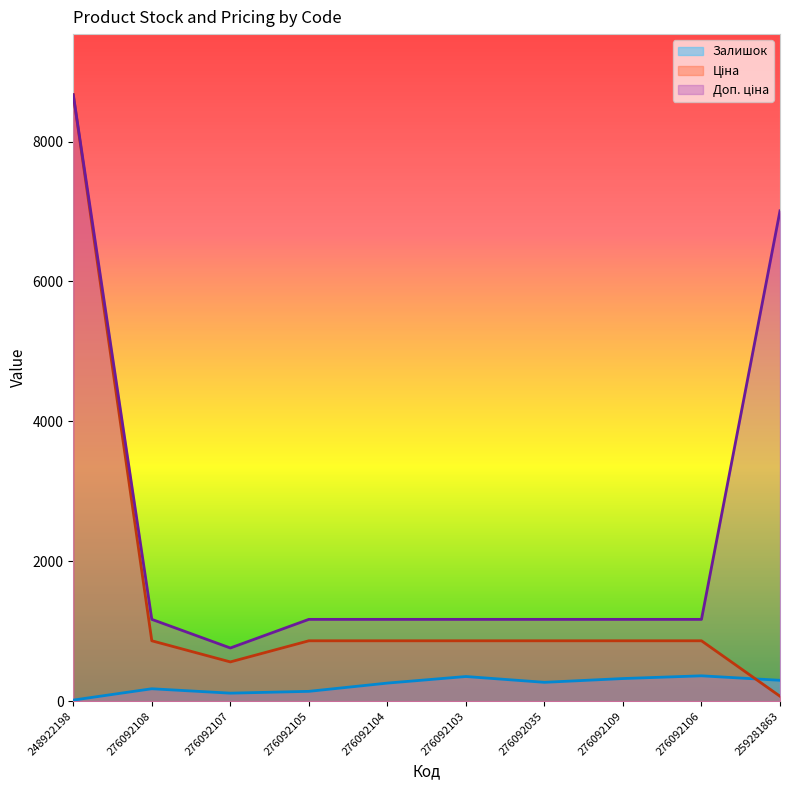

Is it true that Ціна equals 566.4 at 276092104?

False